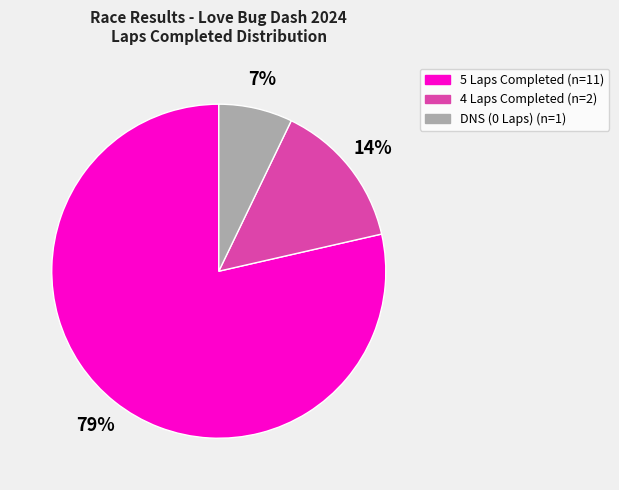

To the nearest percent, what is the average slice percentage?

33%